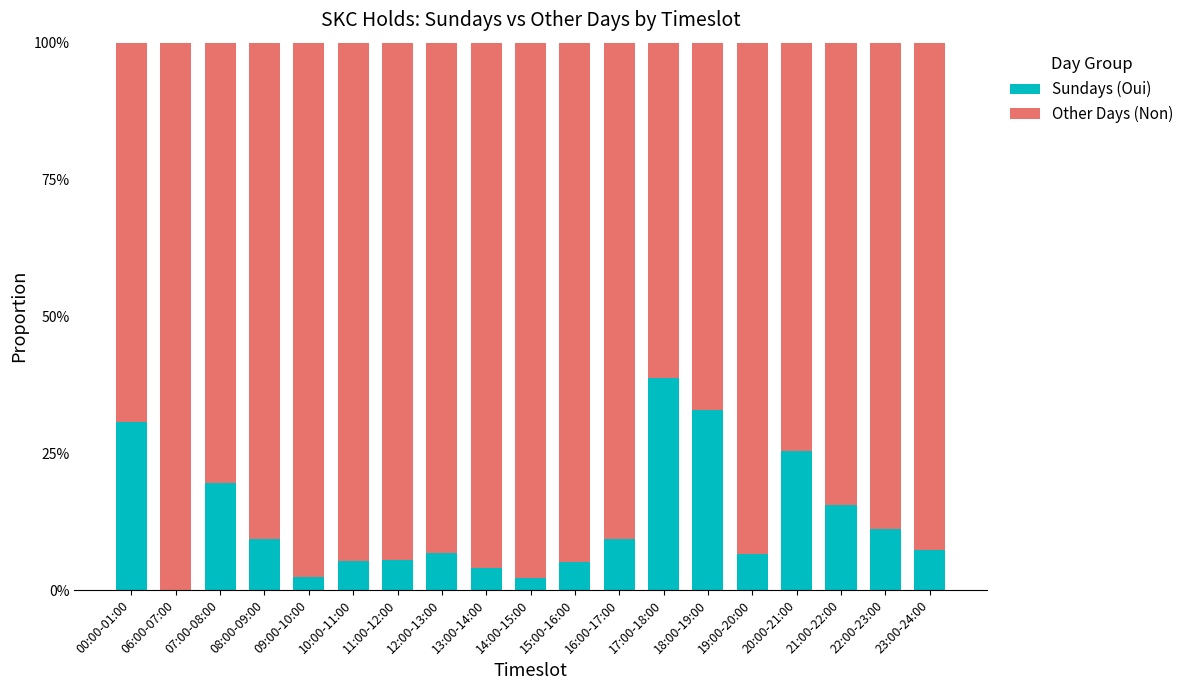

Are the bars horizontal?

No